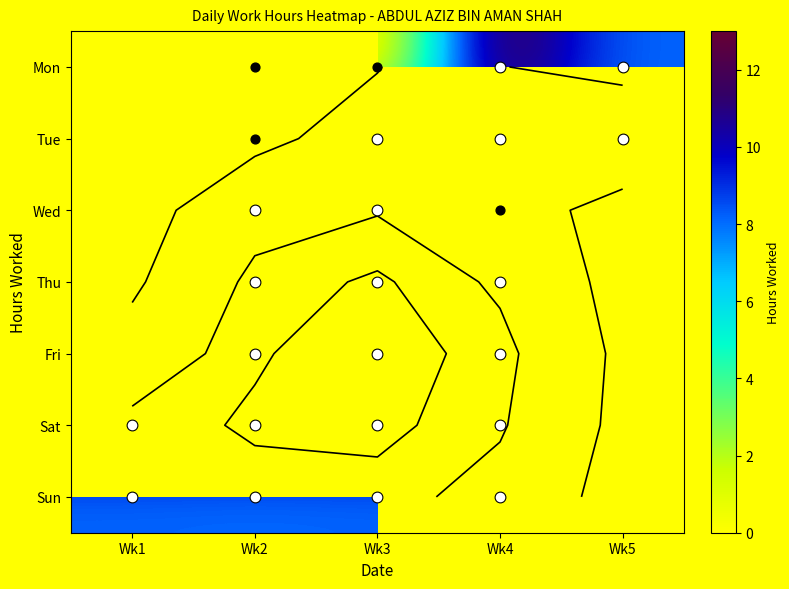

At which label does Mon first exceed 0?

Wk4